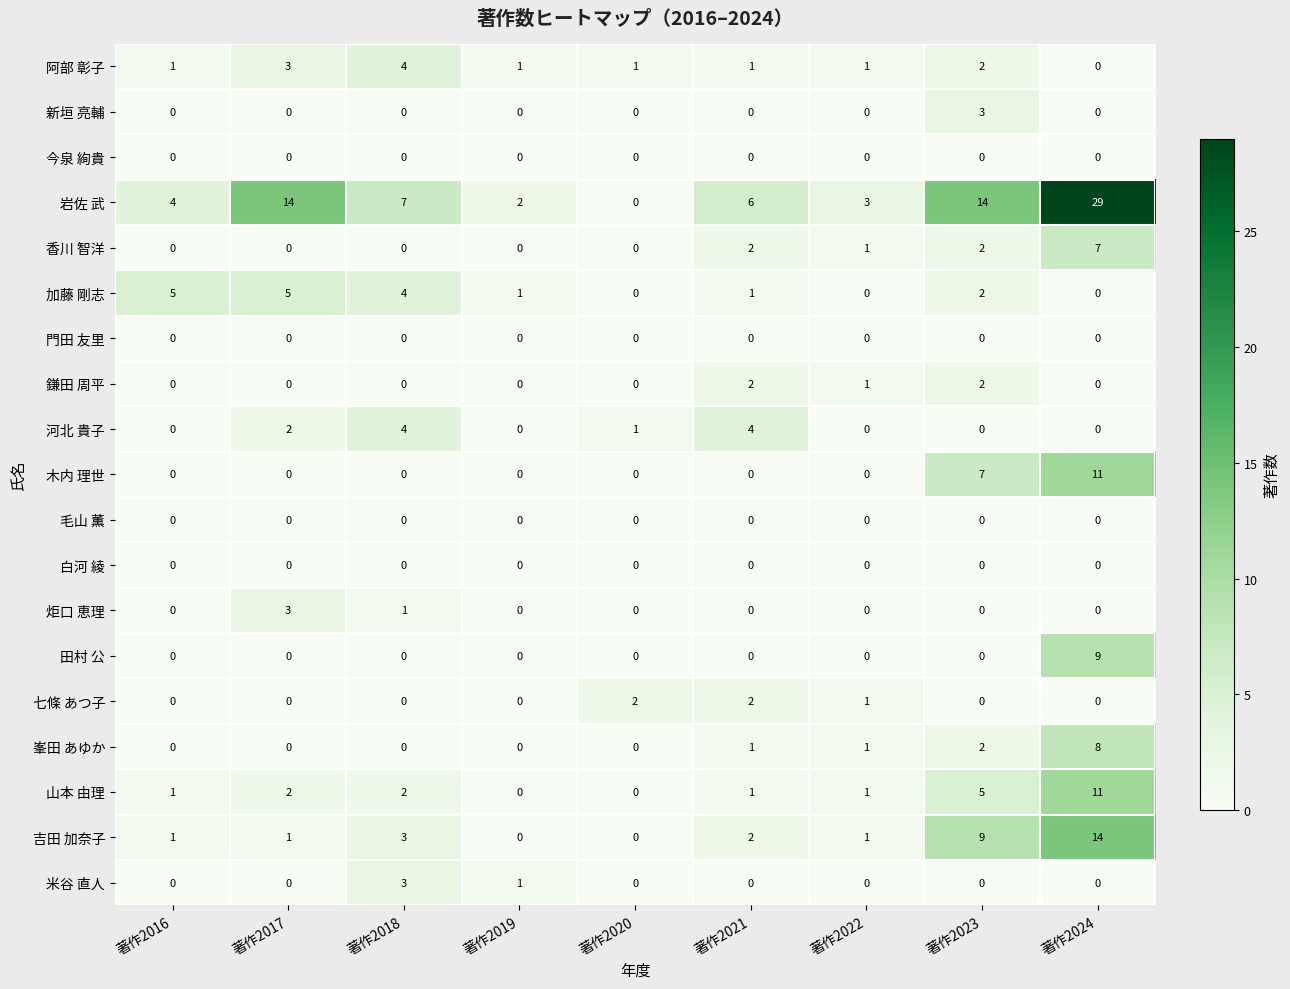

At which category is the sum across all series the highest?

著作2024